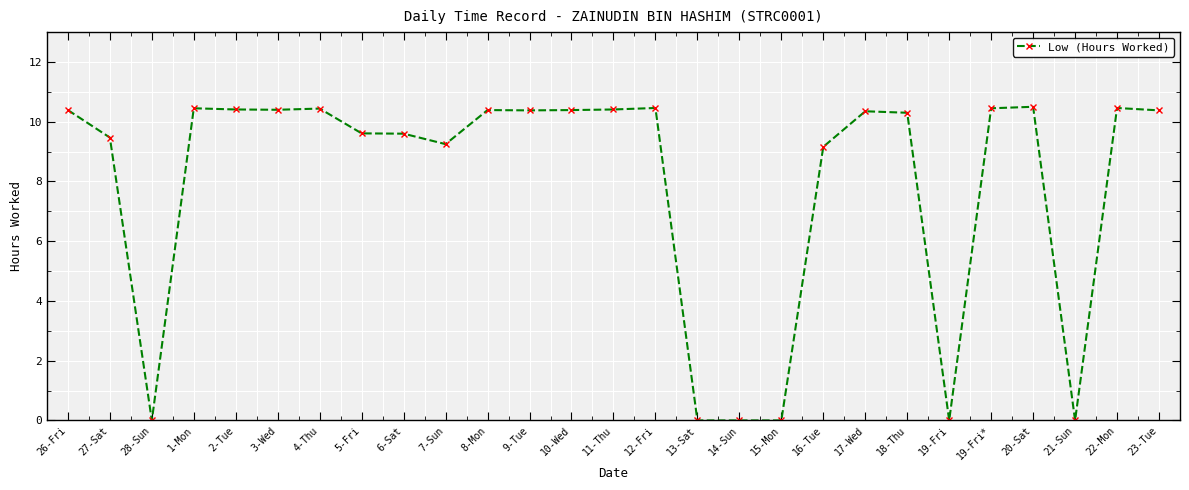

Where is the first local minimum?

28-Sun